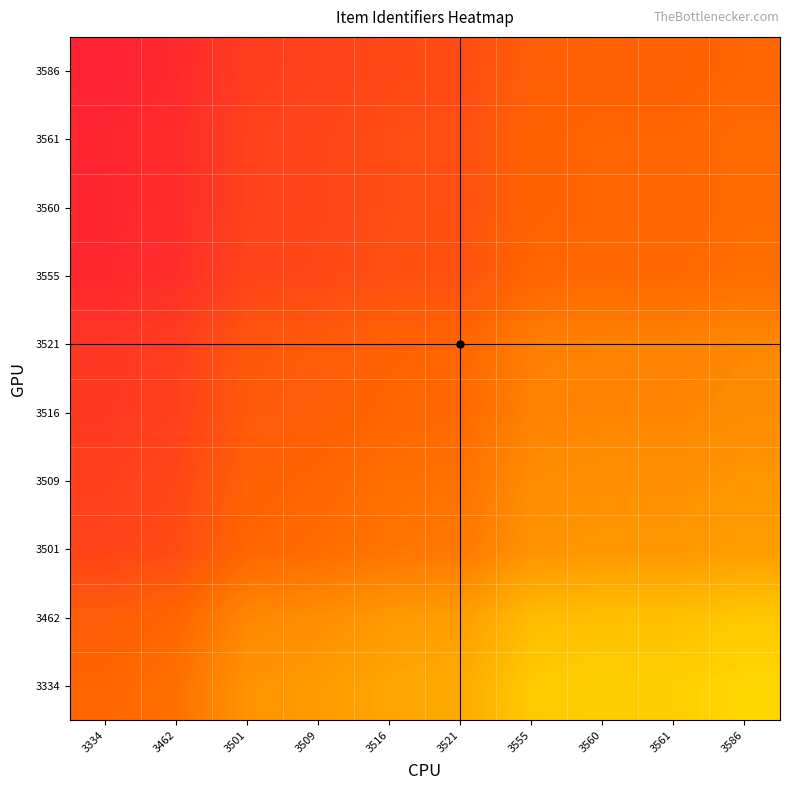

Reading left to right, list all the values displayed in this chart.

3334: 3334=1.0	3462=1.0	3501=1.2	3509=1.2	3516=1.3	3521=1.3	3555=1.4	3560=1.5	3561=1.5	3586=1.5
3462: 3334=1.0	3462=1.0	3501=1.1	3509=1.2	3516=1.2	3521=1.2	3555=1.4	3560=1.4	3561=1.4	3586=1.4
3501: 3334=0.8	3462=0.9	3501=1.0	3509=1.0	3516=1.1	3521=1.1	3555=1.2	3560=1.2	3561=1.2	3586=1.2
3509: 3334=0.8	3462=0.9	3501=1.0	3509=1.0	3516=1.0	3521=1.1	3555=1.2	3560=1.2	3561=1.2	3586=1.2
3516: 3334=0.8	3462=0.8	3501=0.9	3509=1.0	3516=1.0	3521=1.0	3555=1.1	3560=1.1	3561=1.1	3586=1.2
3521: 3334=0.8	3462=0.8	3501=0.9	3509=0.9	3516=1.0	3521=1.0	3555=1.1	3560=1.1	3561=1.1	3586=1.1
3555: 3334=0.7	3462=0.7	3501=0.8	3509=0.9	3516=0.9	3521=0.9	3555=1.0	3560=1.0	3561=1.0	3586=1.0
3560: 3334=0.7	3462=0.7	3501=0.8	3509=0.8	3516=0.9	3521=0.9	3555=1.0	3560=1.0	3561=1.0	3586=1.0
3561: 3334=0.7	3462=0.7	3501=0.8	3509=0.8	3516=0.9	3521=0.9	3555=1.0	3560=1.0	3561=1.0	3586=1.0
3586: 3334=0.7	3462=0.7	3501=0.8	3509=0.8	3516=0.9	3521=0.9	3555=1.0	3560=1.0	3561=1.0	3586=1.0